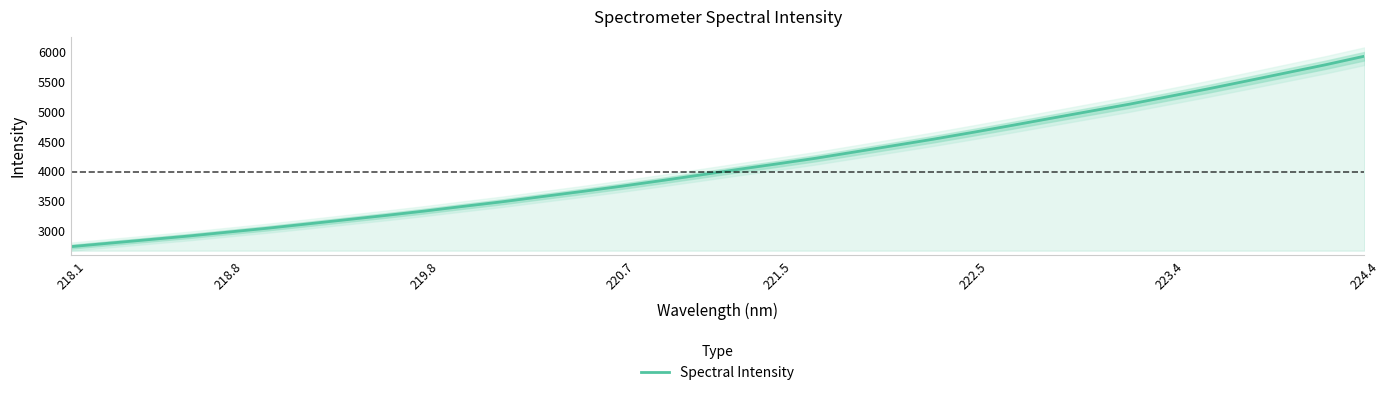

What is the value of the 14th point from the left?

3651.1